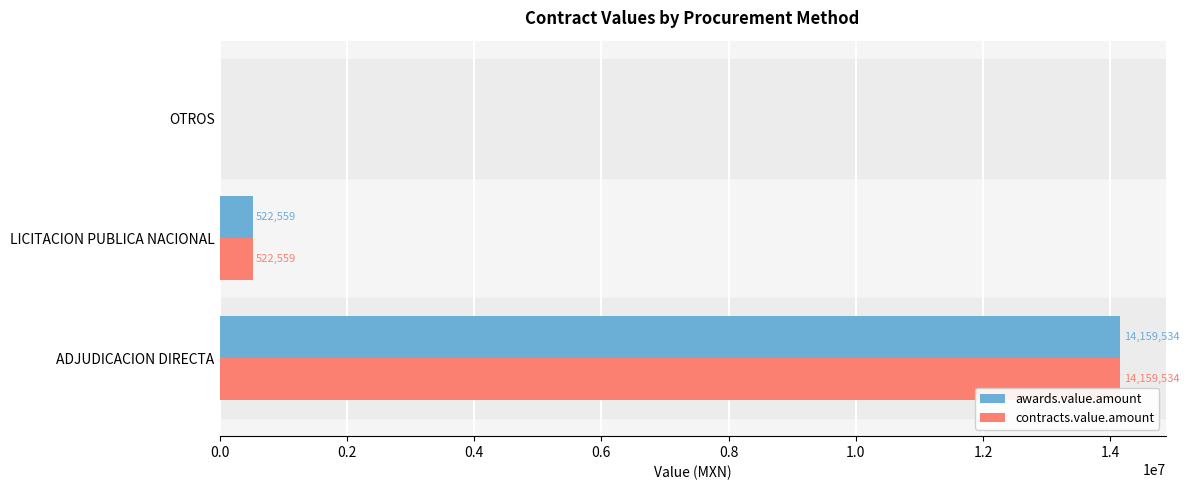

The contracts.value.amount series shows 0.0 at OTROS. True or false?

True